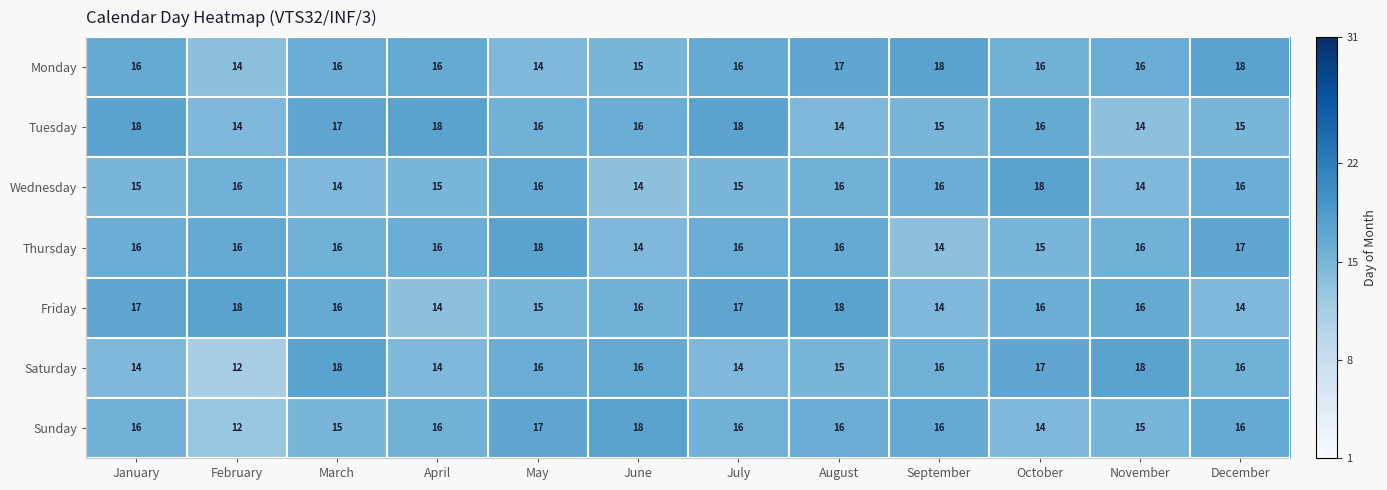

Which series has the widest spread of values?

Saturday